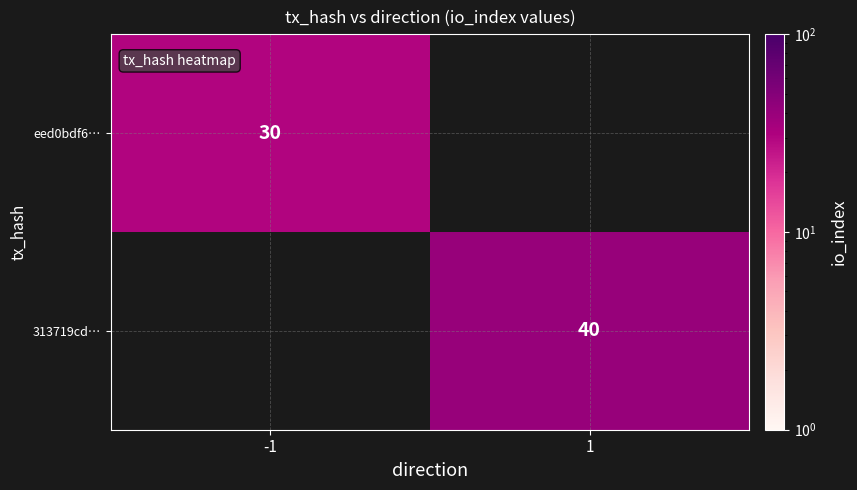

The 313719cd… series shows 40 at 1. True or false?

True